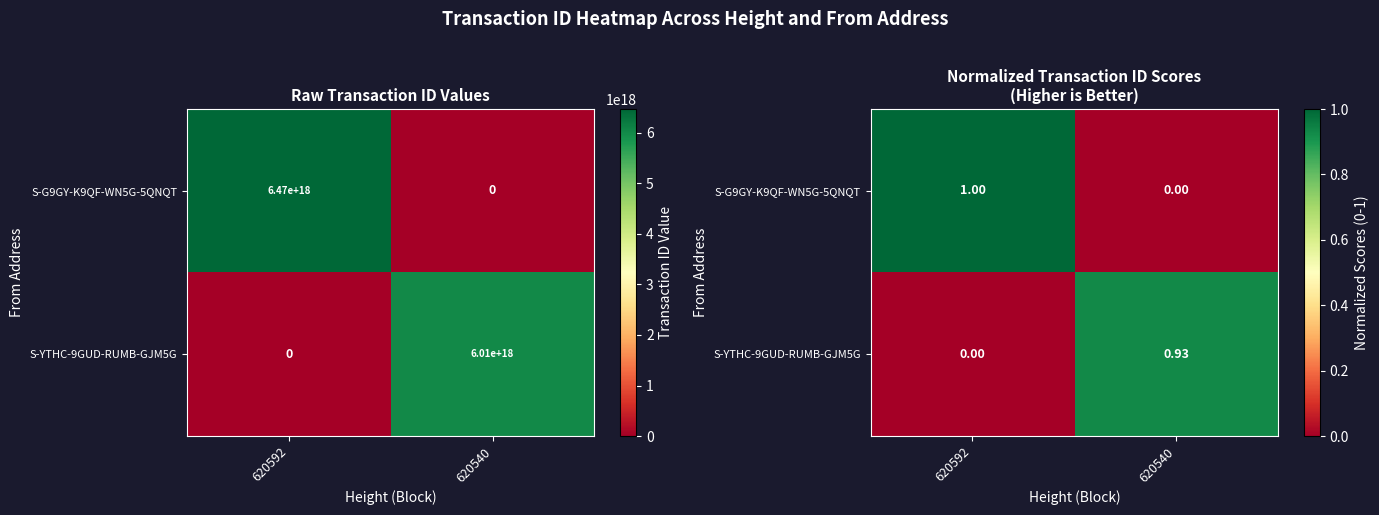

At how many categories does at least one series exceed 0?

2